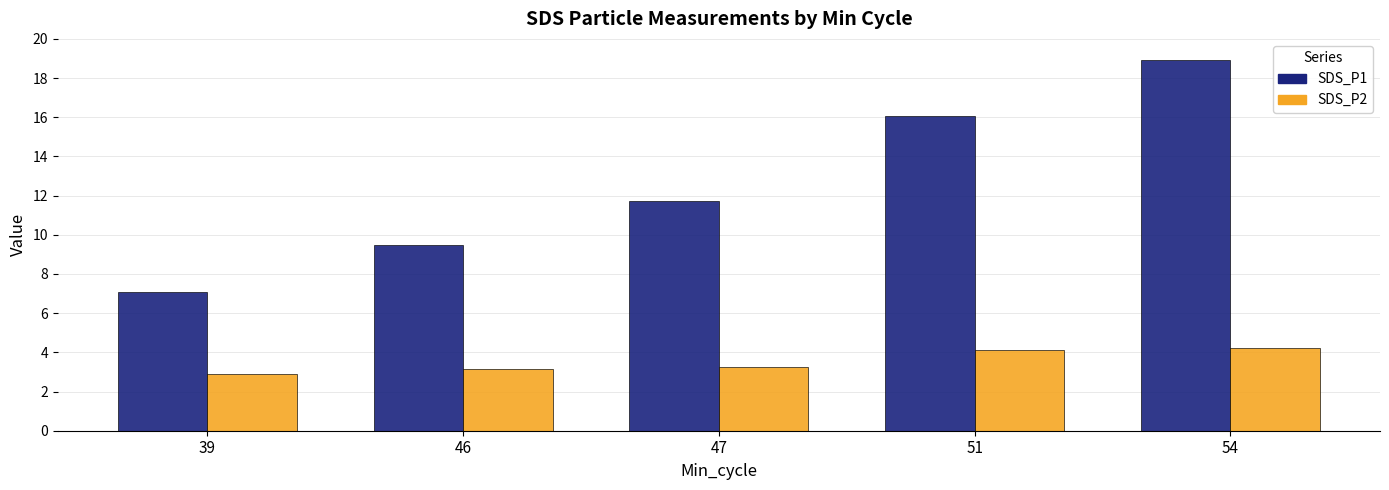

Count the number of categories in the chart.

5